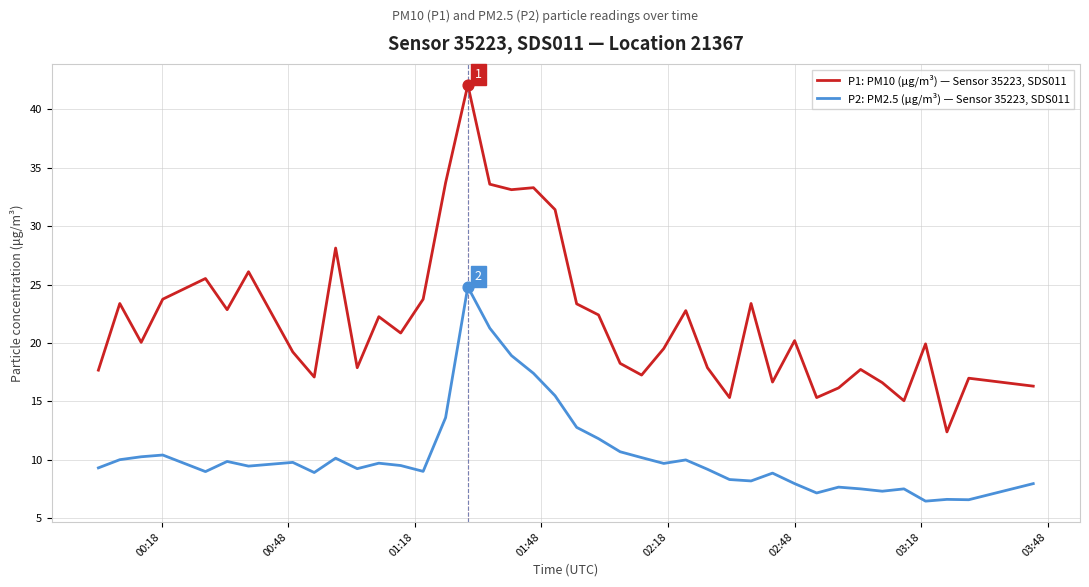

Which series has the widest spread of values?

P1: PM10 (μg/m³) — Sensor 35223, SDS011